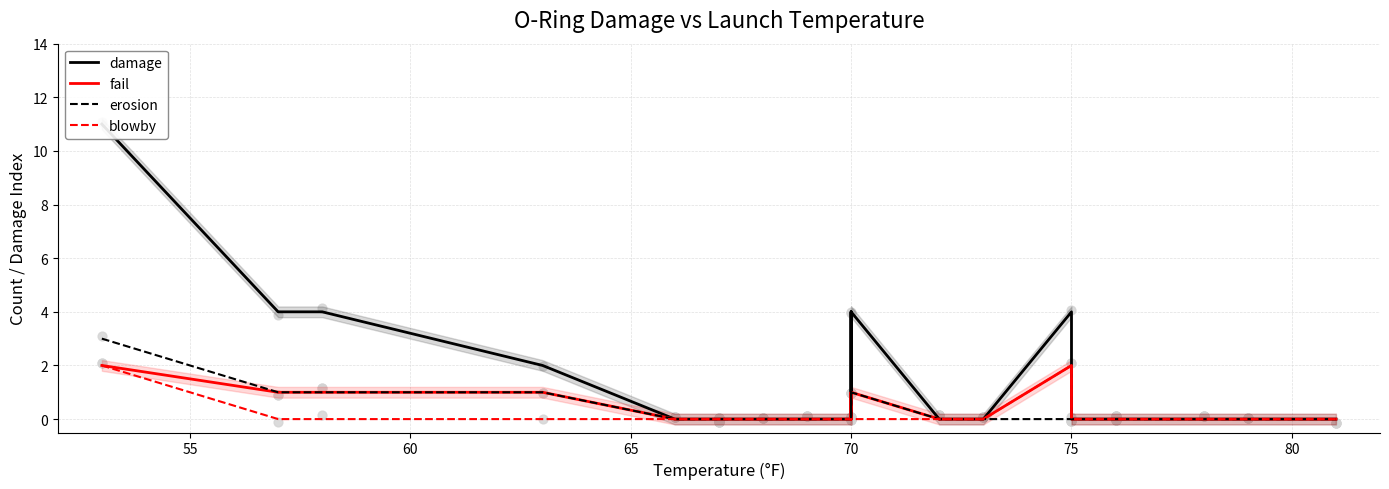

Which series reaches the maximum Y coordinate?

damage